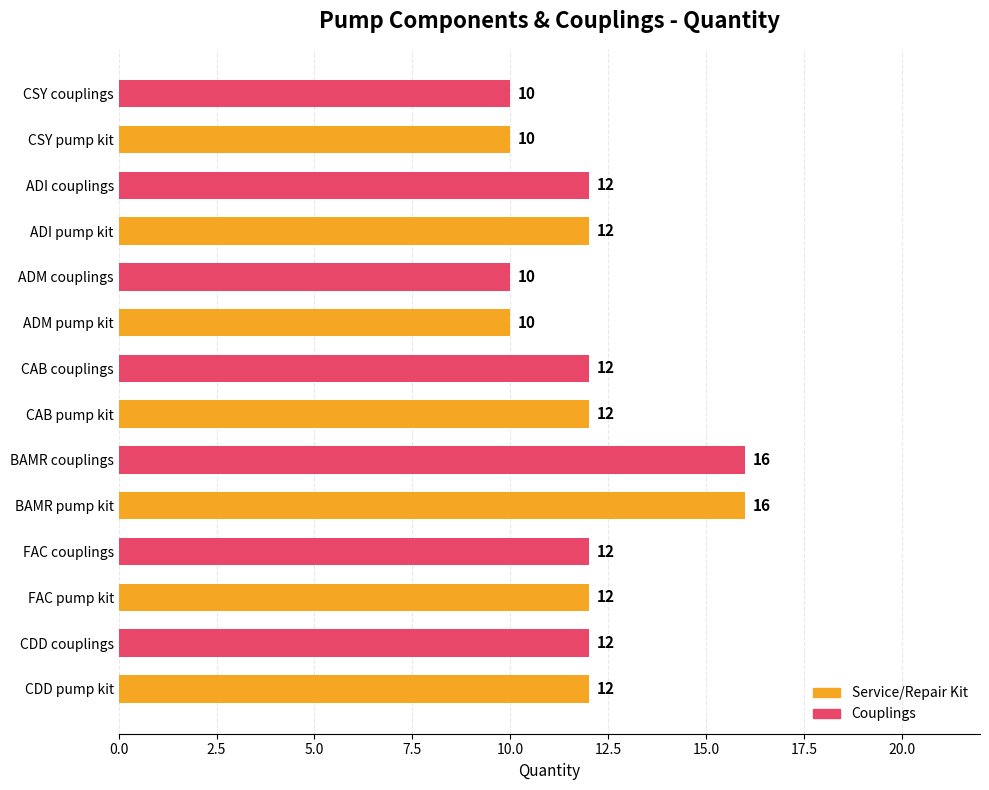

Reading bottom to top, what are all the values shown in this chart?

12	12	12	12	16	16	12	12	10	10	12	12	10	10